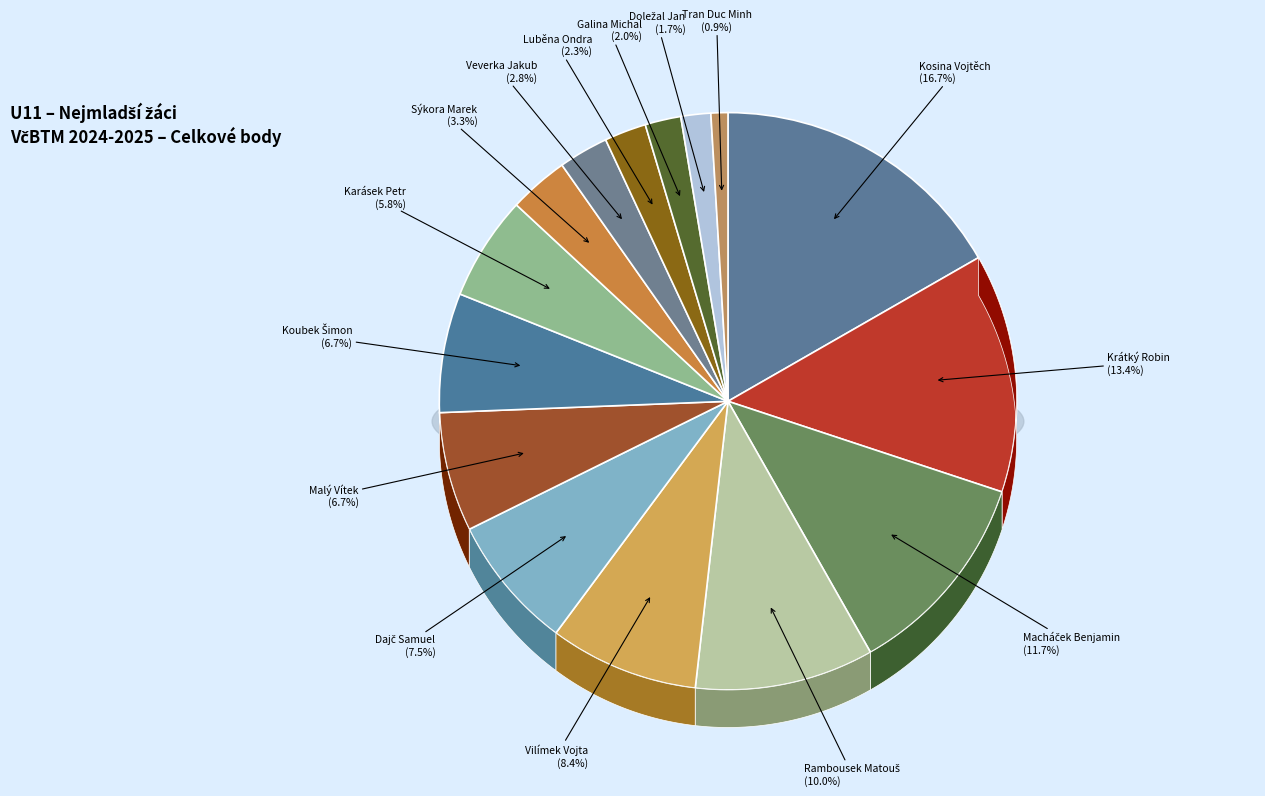

Is Vilímek Vojta the majority of the pie?

No